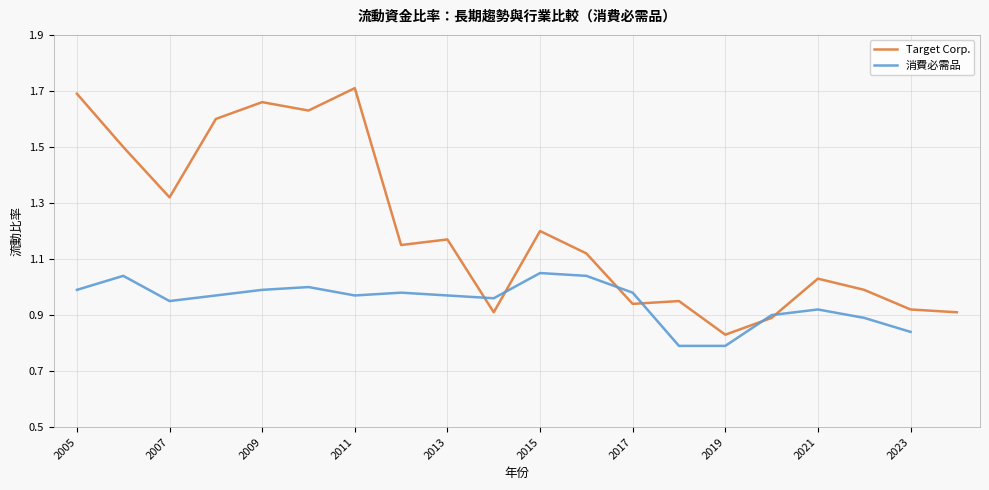

What is the value of the 18th point from the left?

1.0